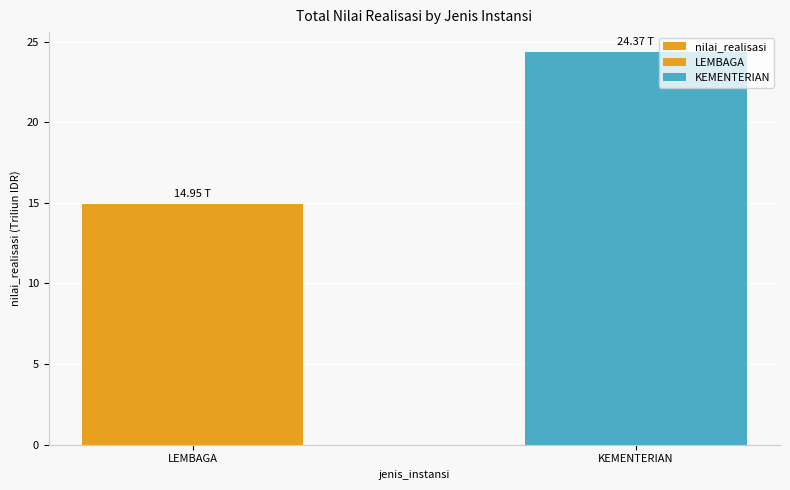

Count the number of values greater than 24.

1